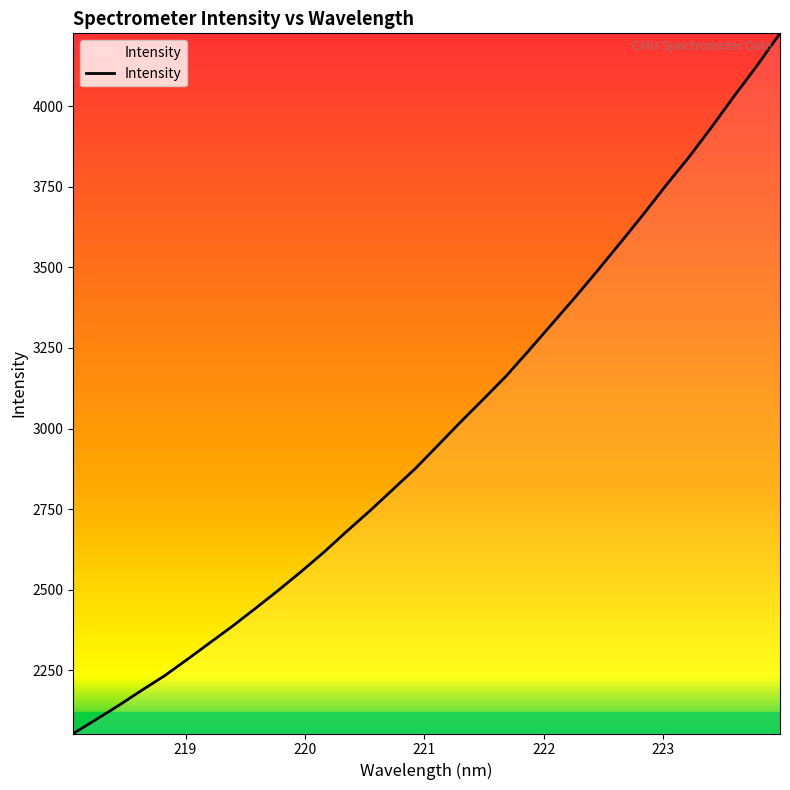

What is the difference between the maximum and minimum values?

2172.6